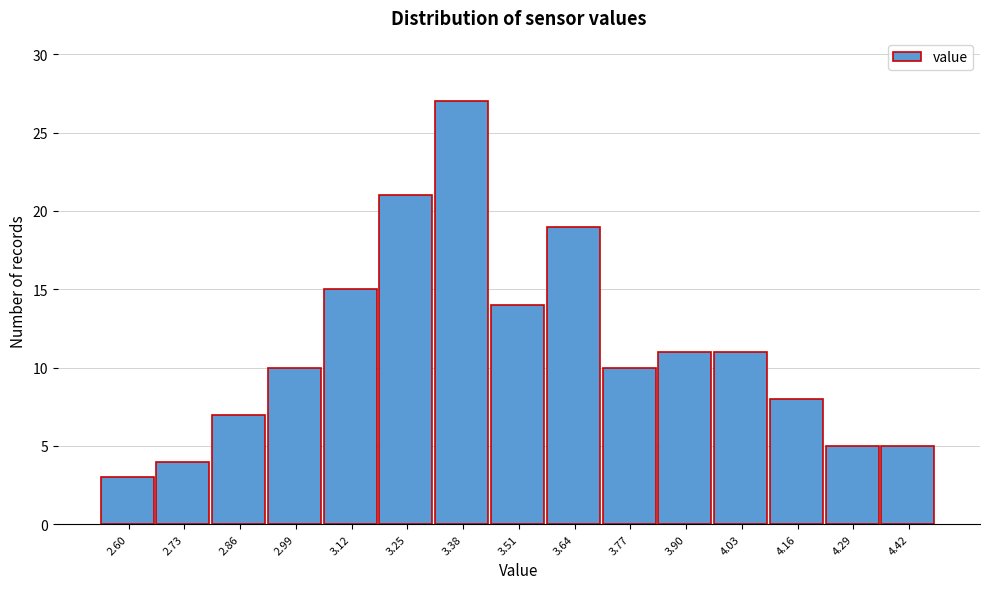

Reading left to right, what are all the values shown in this chart?

2.60=3	2.73=4	2.86=7	2.99=10	3.12=15	3.25=21	3.38=27	3.51=14	3.64=19	3.77=10	3.90=11	4.03=11	4.16=8	4.29=5	4.42=5